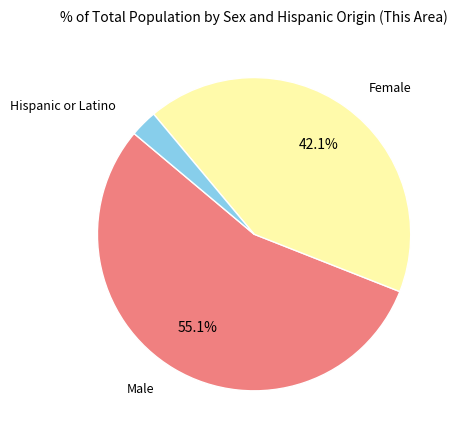

Does any single category account for the majority?

Yes